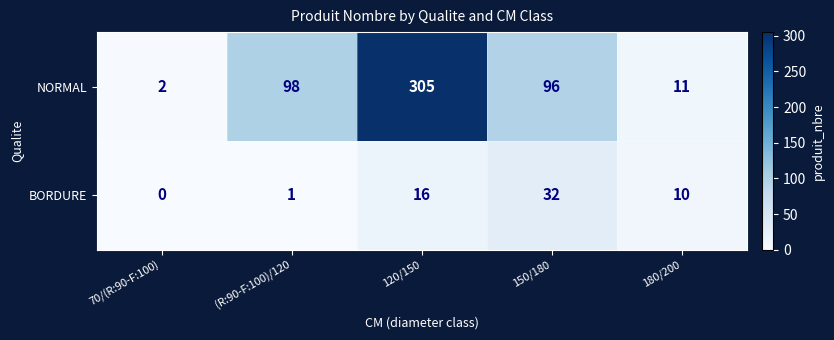

How many data points in NORMAL are less than 96?

2